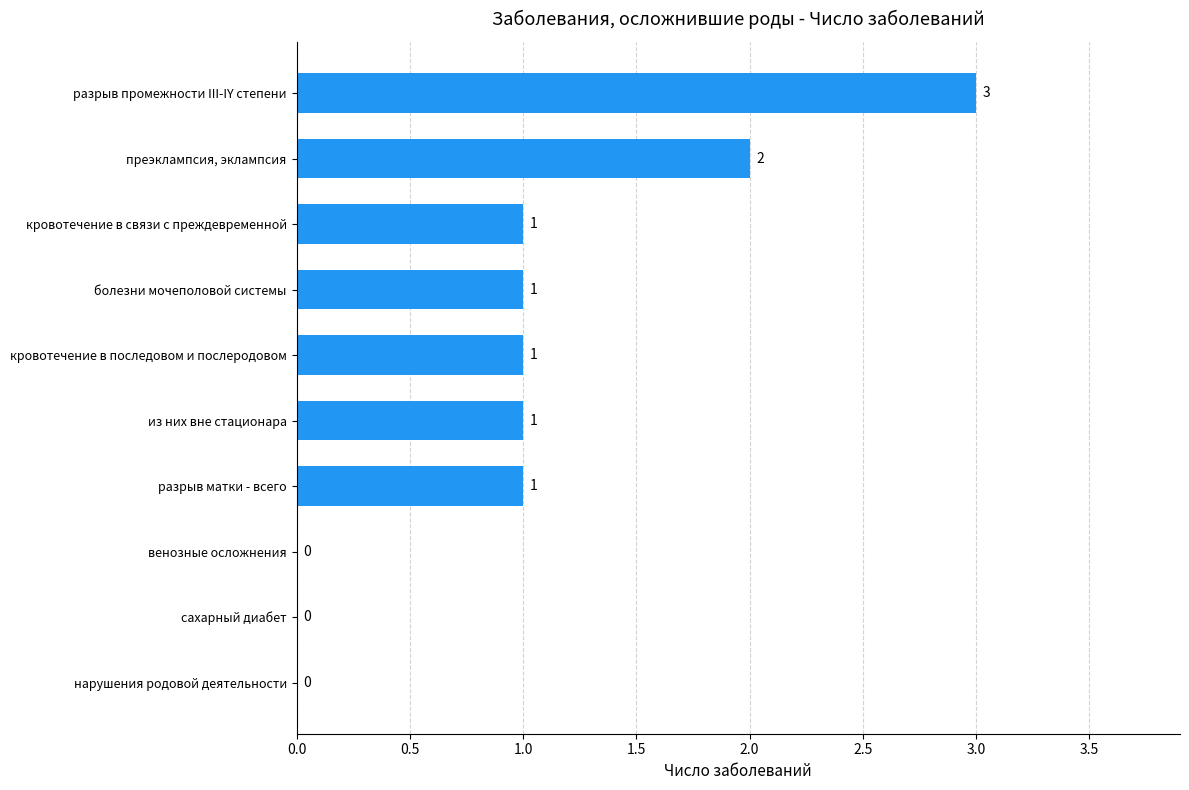

How many values are between 0 and 1?

8